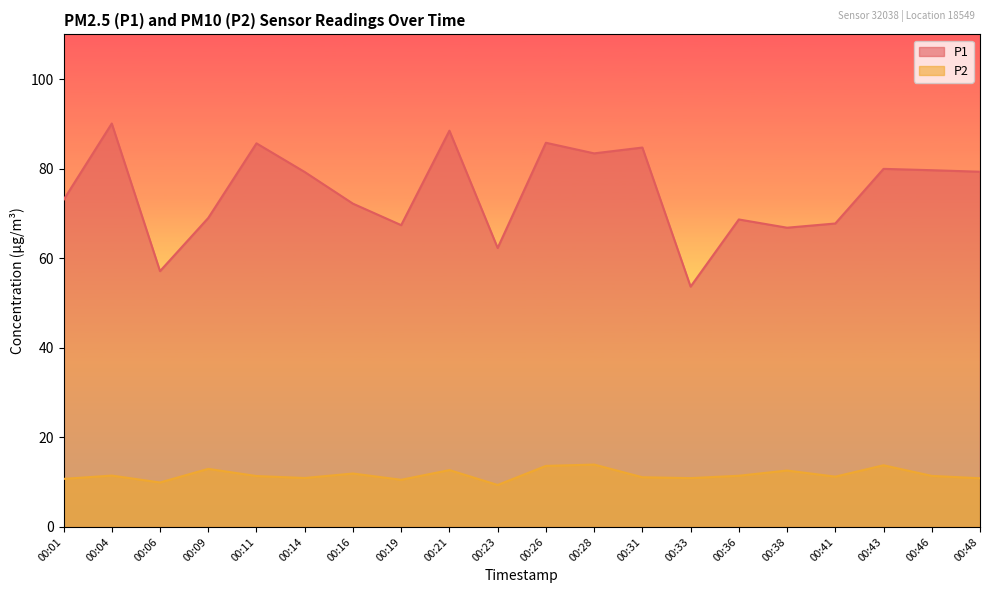

How many data points in P1 are less than 79?

10